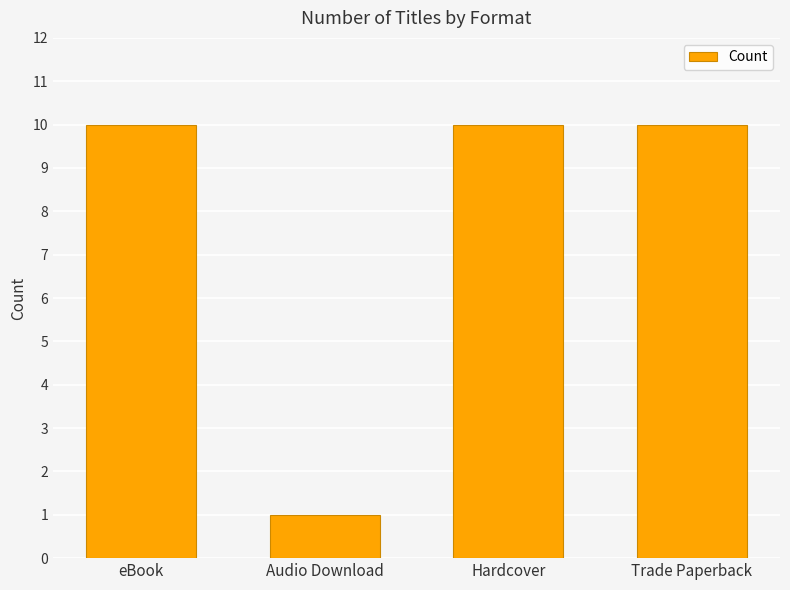

What is the maximum value shown in the chart?

10